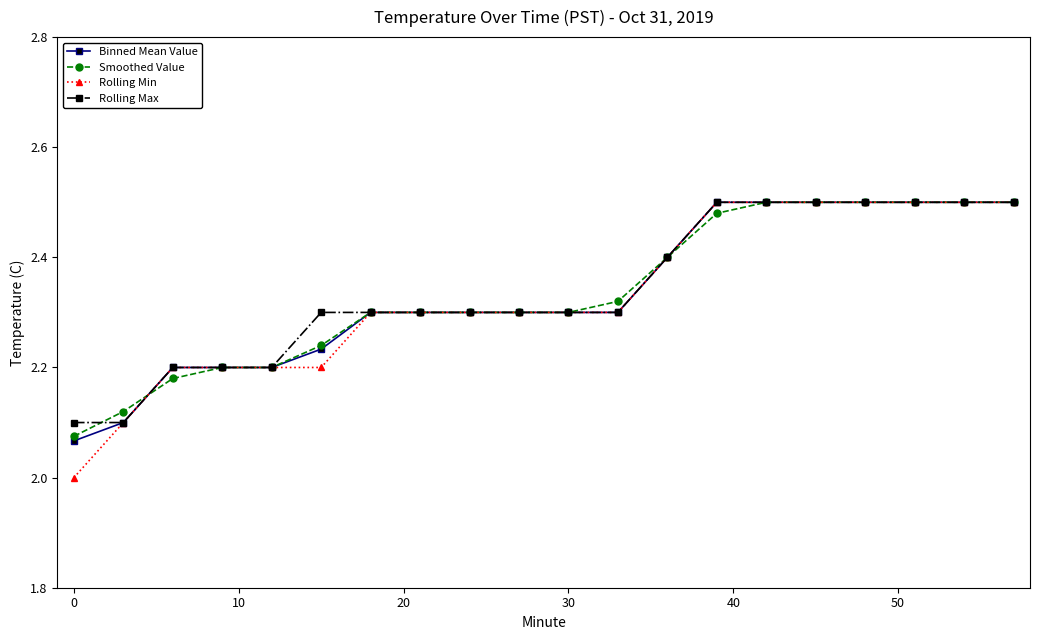

Which series has the largest range (max minus min)?

Rolling Min